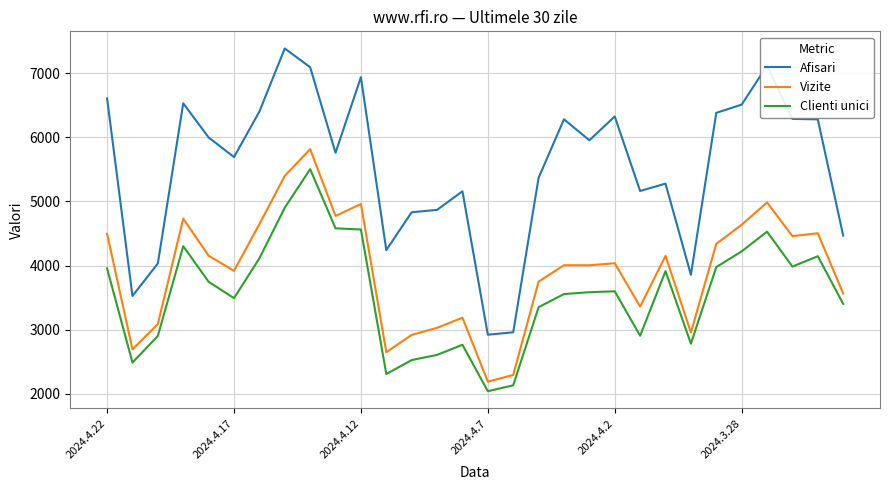

Which series has the largest range (max minus min)?

Afisari